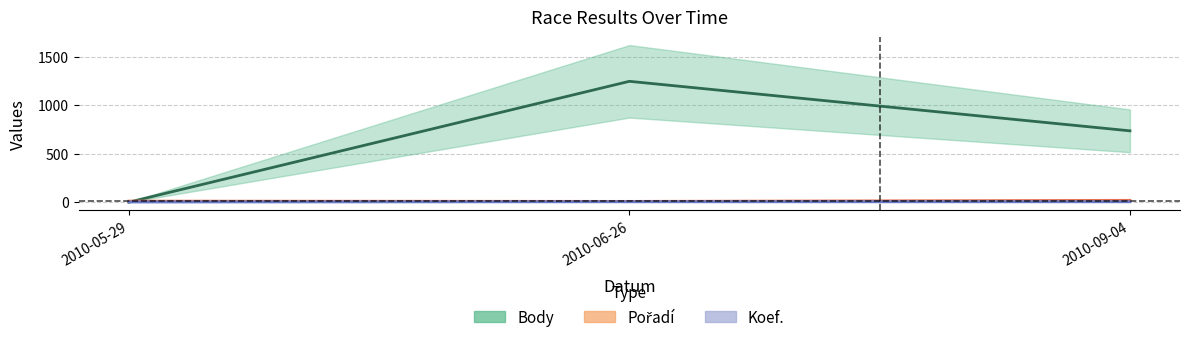

What is the approximate value of Pořadí at 2010-06-26, to the nearest 5?

10